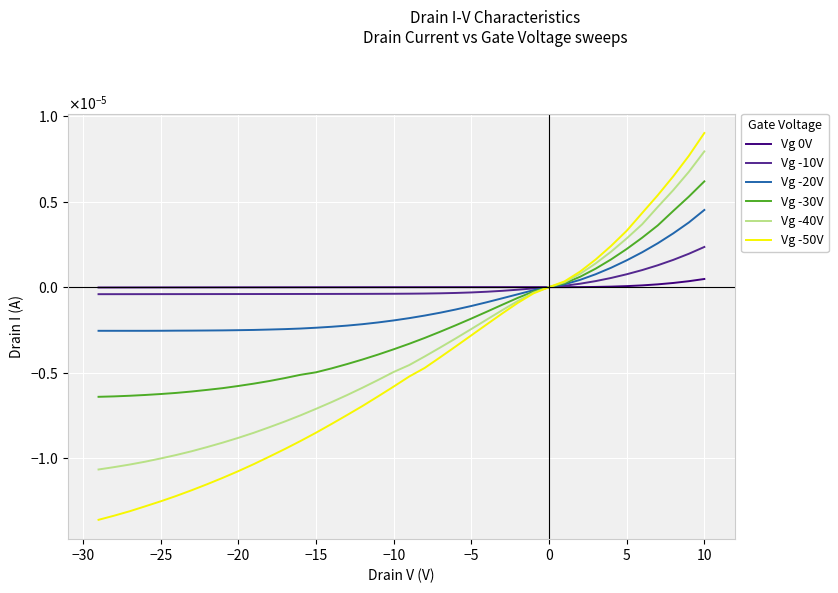

True or false: Vg -40V and Vg -20V intersect in this chart.

True